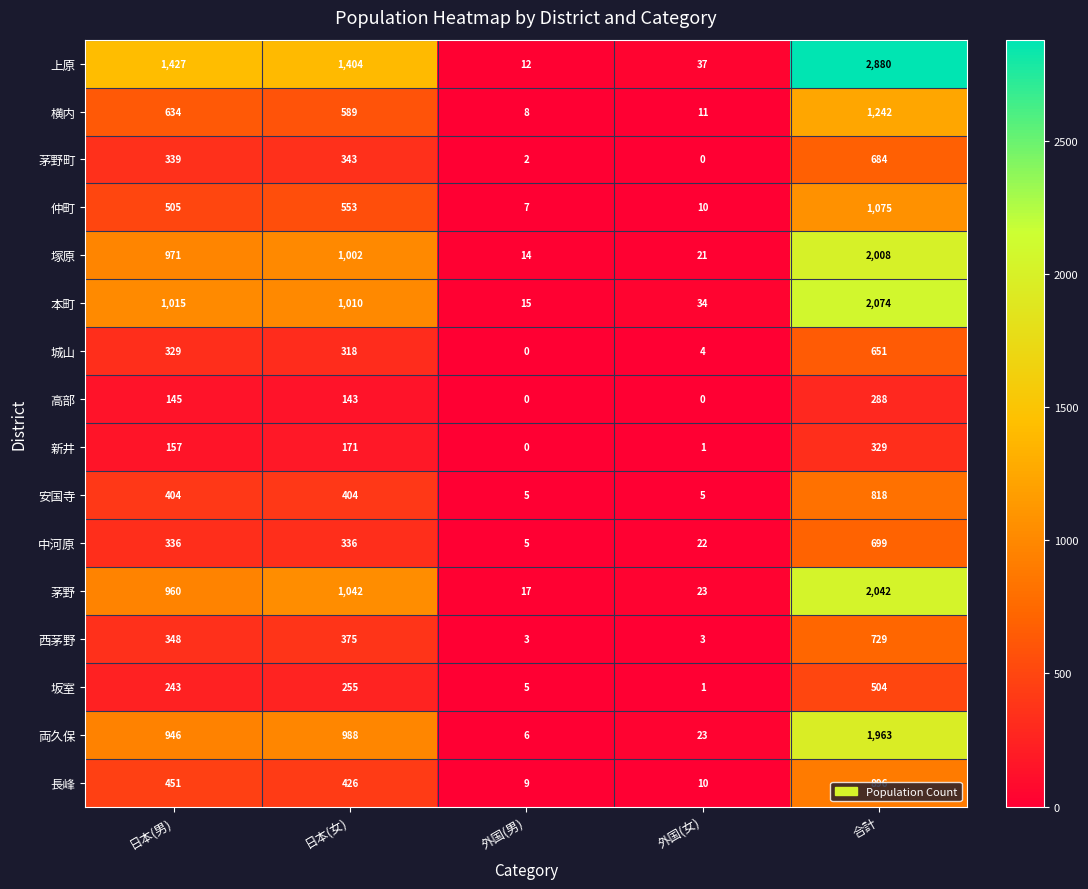

Is it true that 塚原 equals 1002 at 日本(女)?

True